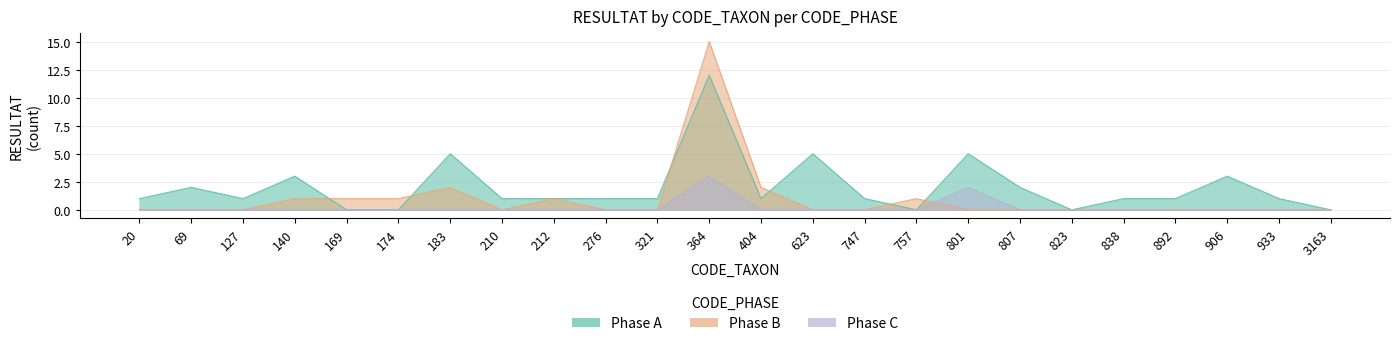

At which label is Phase C closest to 1?

20